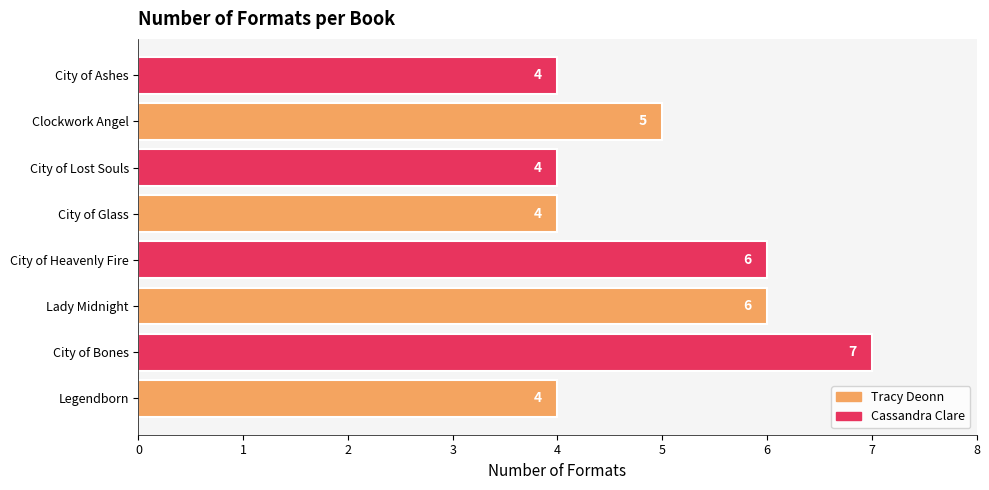

How many data points does each series have?

8